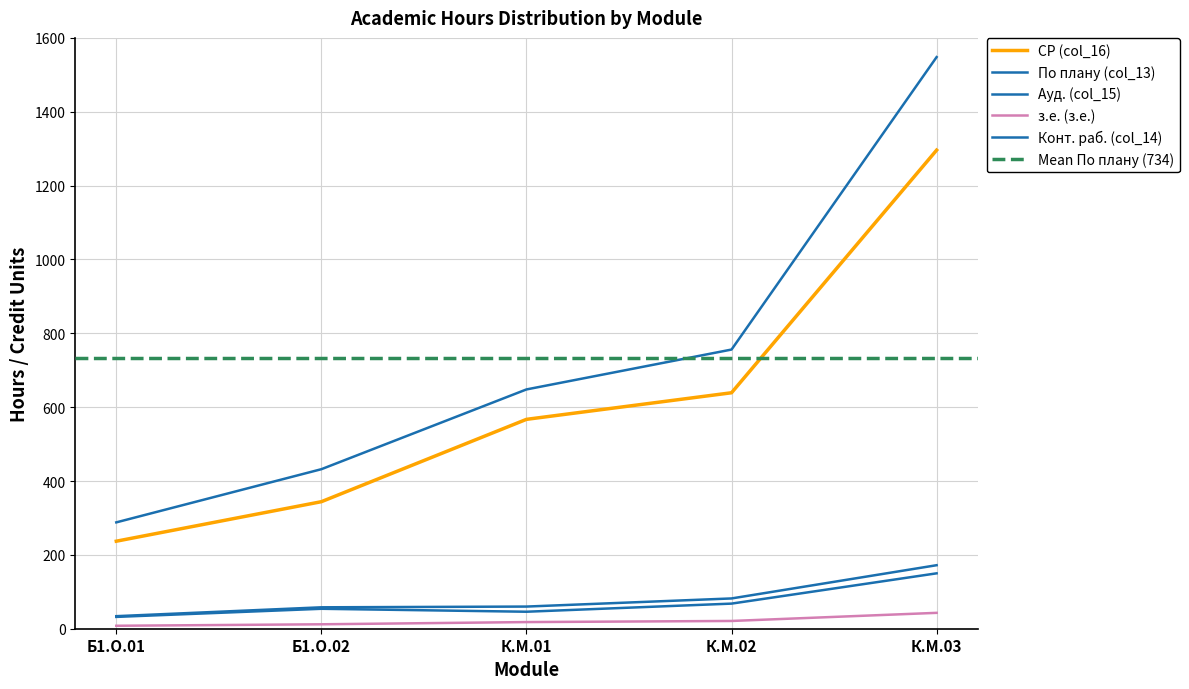

True or false: Ауд. (col_15) and з.е. (з.е.) intersect in this chart.

False